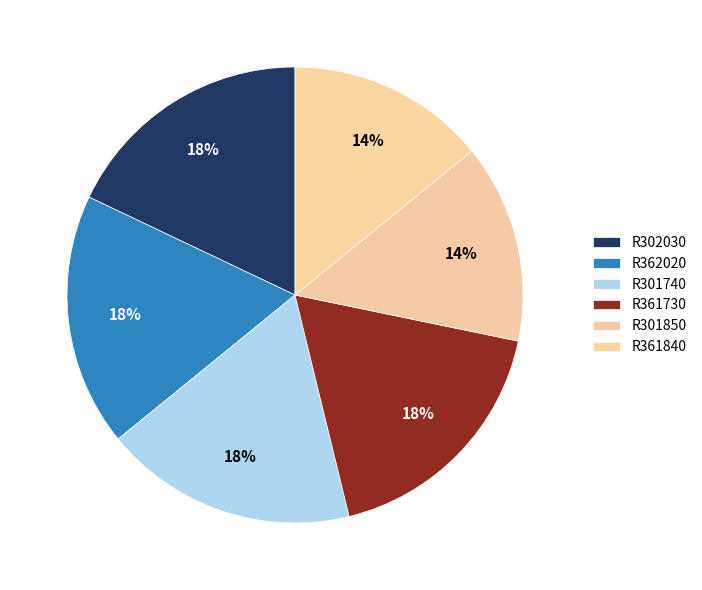

Which slice is the largest?

R302030